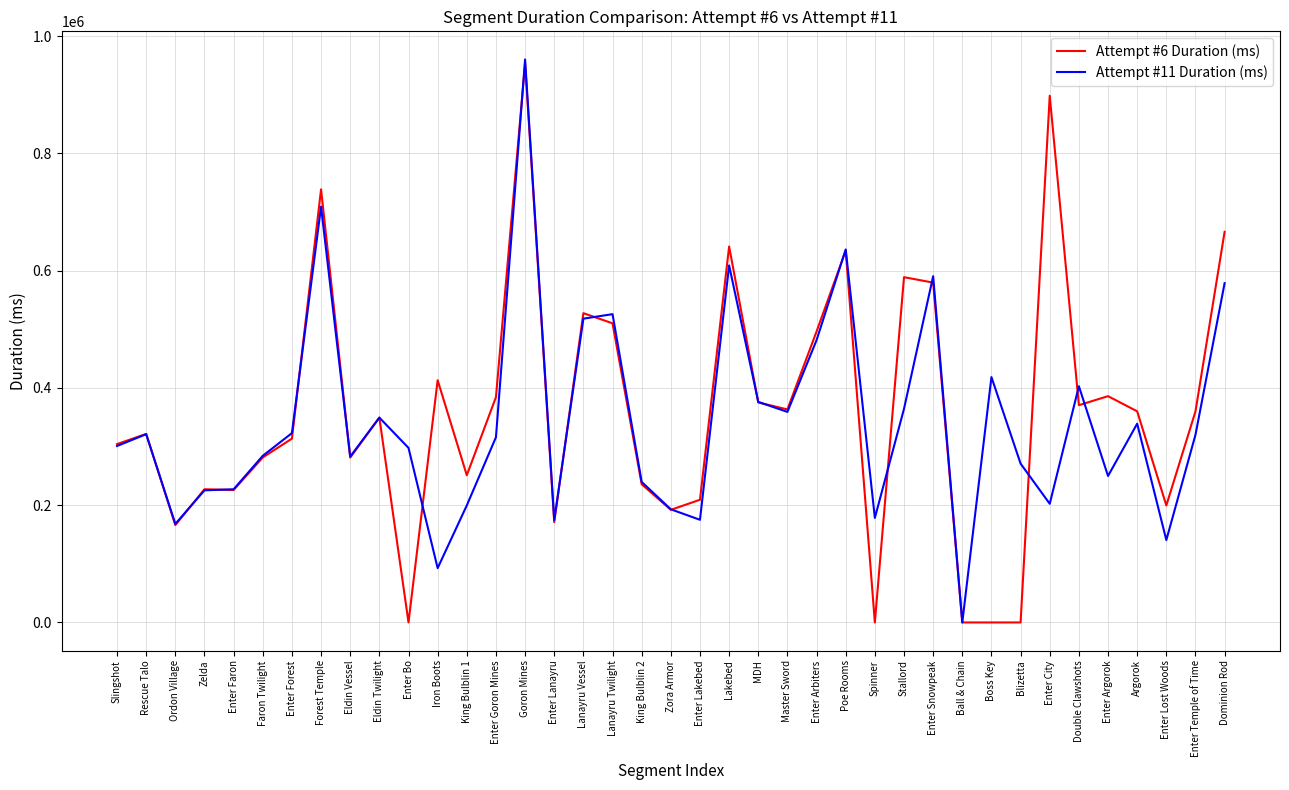

Is it true that Attempt #11 Duration (ms) equals 608845 at Lakebed?

True